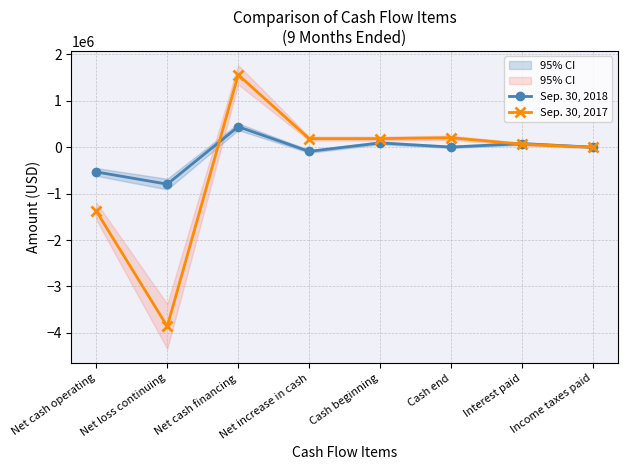

How many interior local valleys does the Sep. 30, 2018 series have?

3